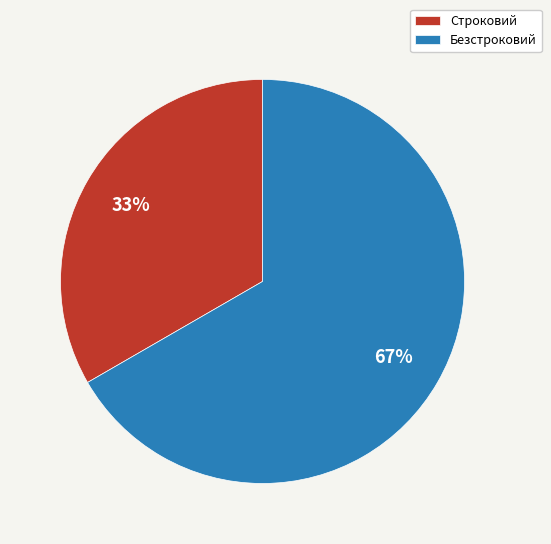

Do Строковий and Безстроковий together represent more than half of the pie?

Yes